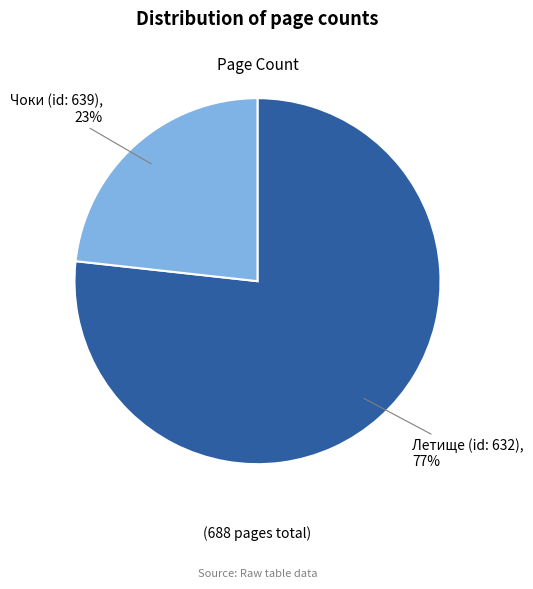

The Летище (id: 632) slice represents 83% of the pie. True or false?

False